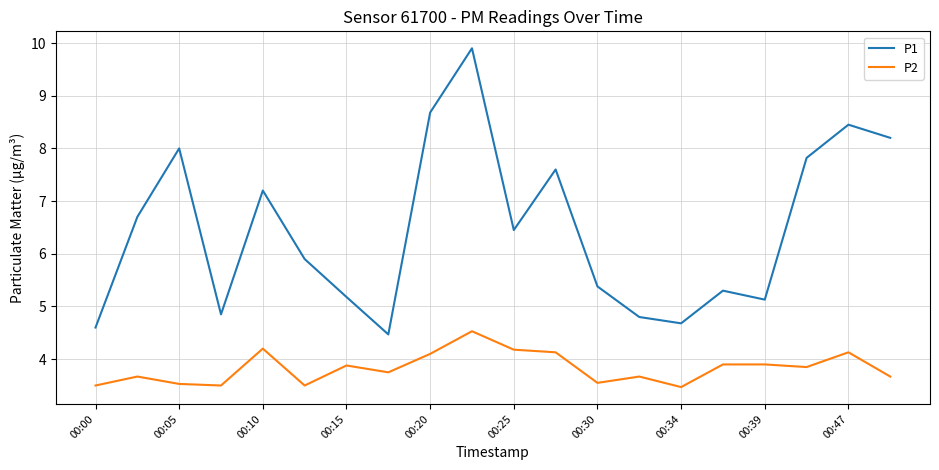

How many lines are shown in the chart?

2